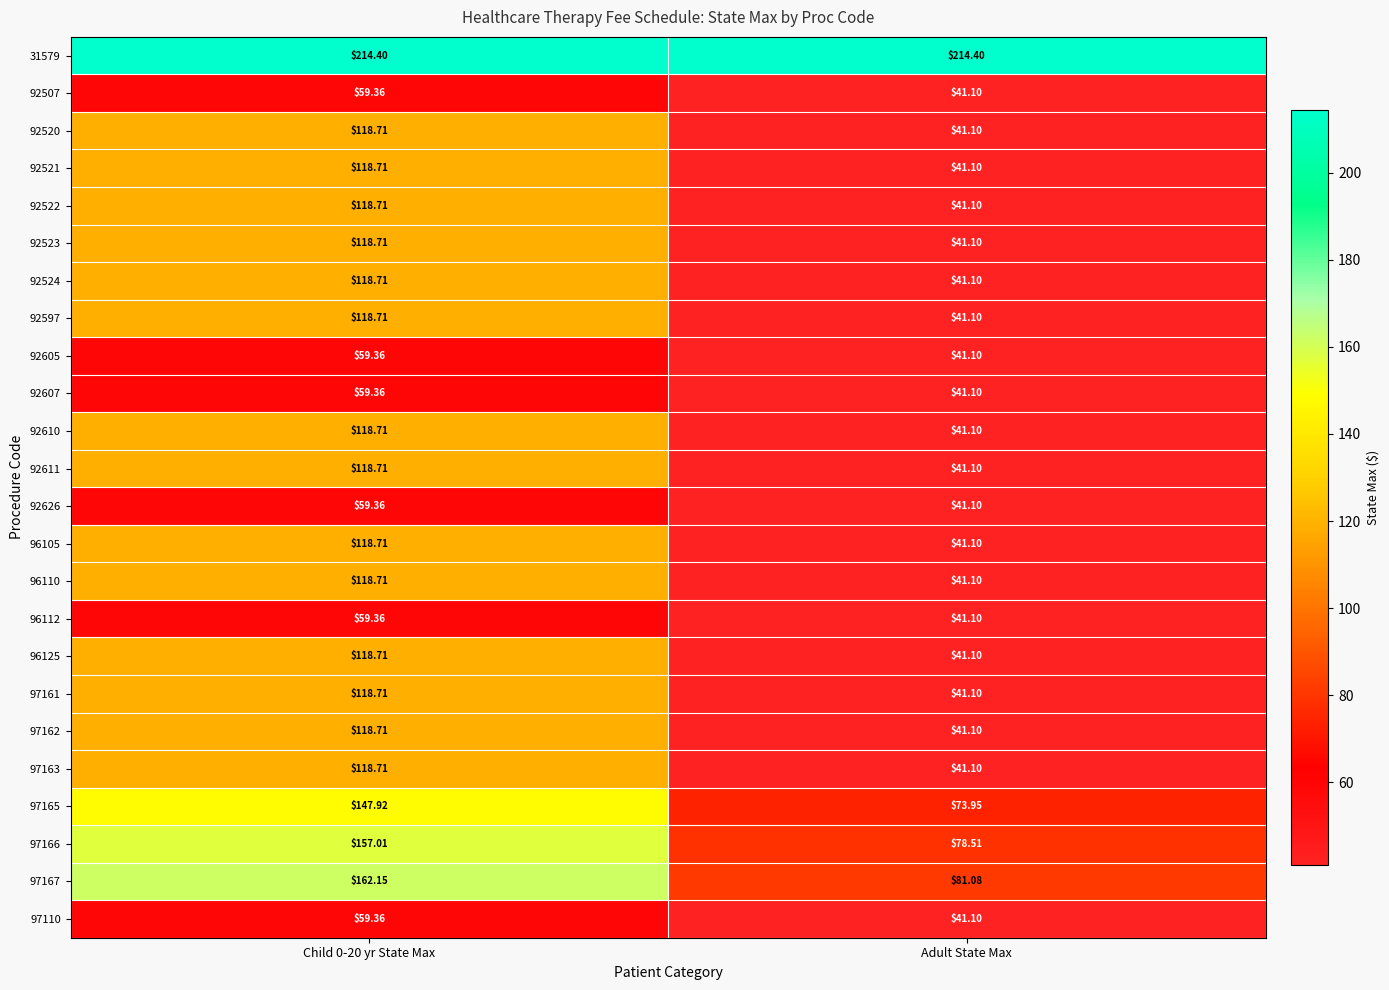

Where is 97110 nearest to the value 50?

Adult State Max